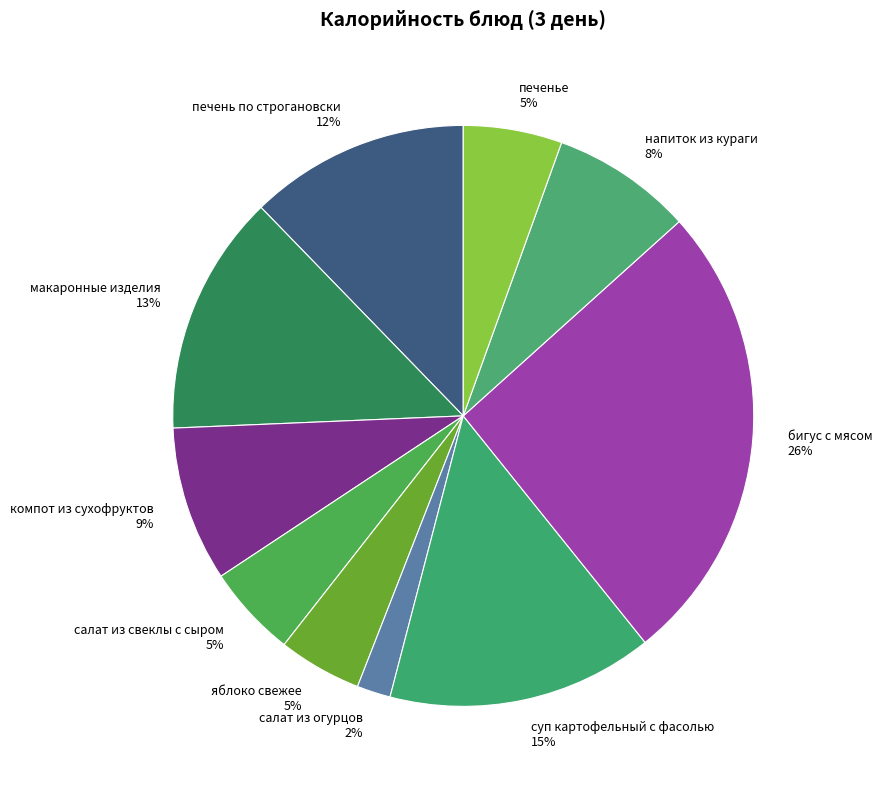

What percentage is the яблоко свежее slice, to the nearest percent?

5%